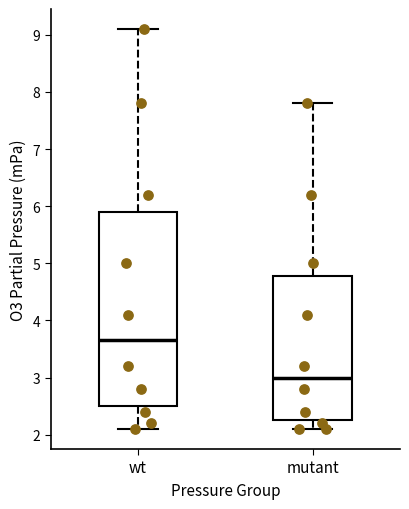

Reading left to right, read every box against the y-axis: the position of its median line, the range the box covers, and the ends of its whiskers. The values are not printed on the chart, so give them approximately, as read against the axis.

wt: median 3.7, box 2.5 to 5.9, whiskers 2.1 to 9.1
mutant: median 3.0, box 2.3 to 4.8, whiskers 2.1 to 7.8